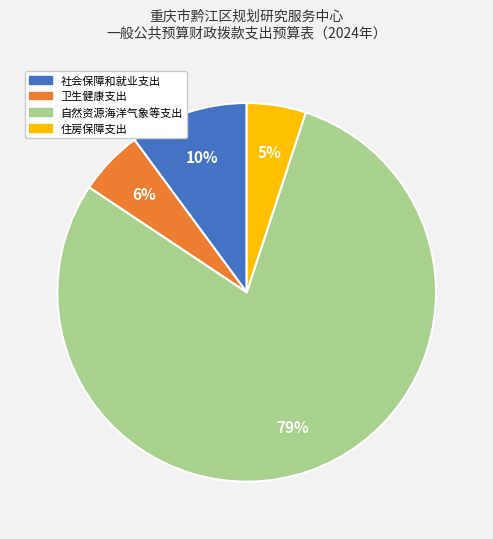

What percentage is the 社会保障和就业支出 slice, to the nearest percent?

10%